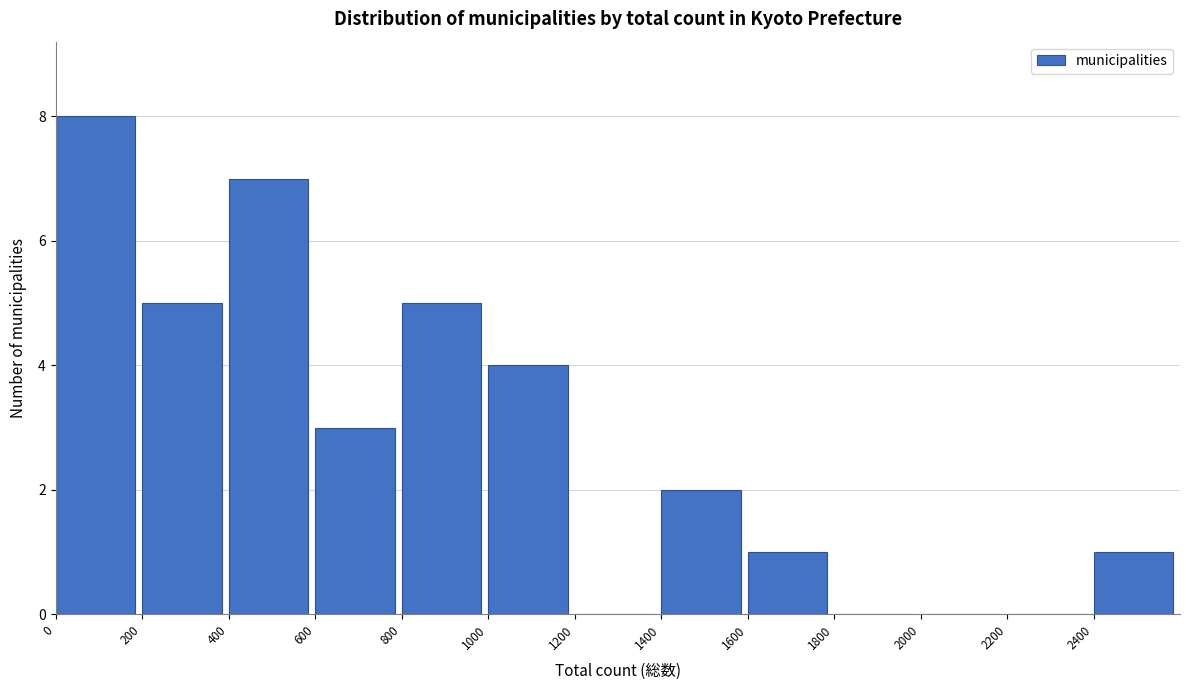

Reading left to right, list every bar in this chart as the range it spans on the x-axis followed by its height. The values are not printed on the chart, so give them approximately, as read against the axis.

0 to 200: 8
200 to 400: 5
400 to 600: 7
600 to 800: 3
800 to 1000: 5
1000 to 1200: 4
1200 to 1400: 0
1400 to 1600: 2
1600 to 1800: 1
1800 to 2000: 0
2000 to 2200: 0
2200 to 2400: 0
2400 to 2600: 1